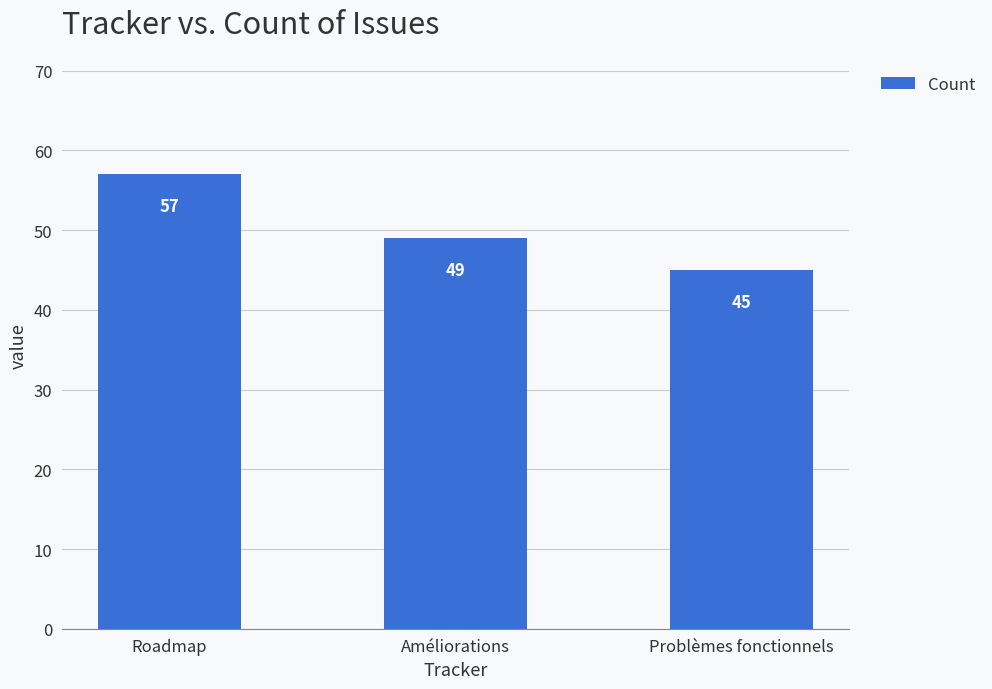

What is the difference between the values at Problèmes fonctionnels and Améliorations?

4